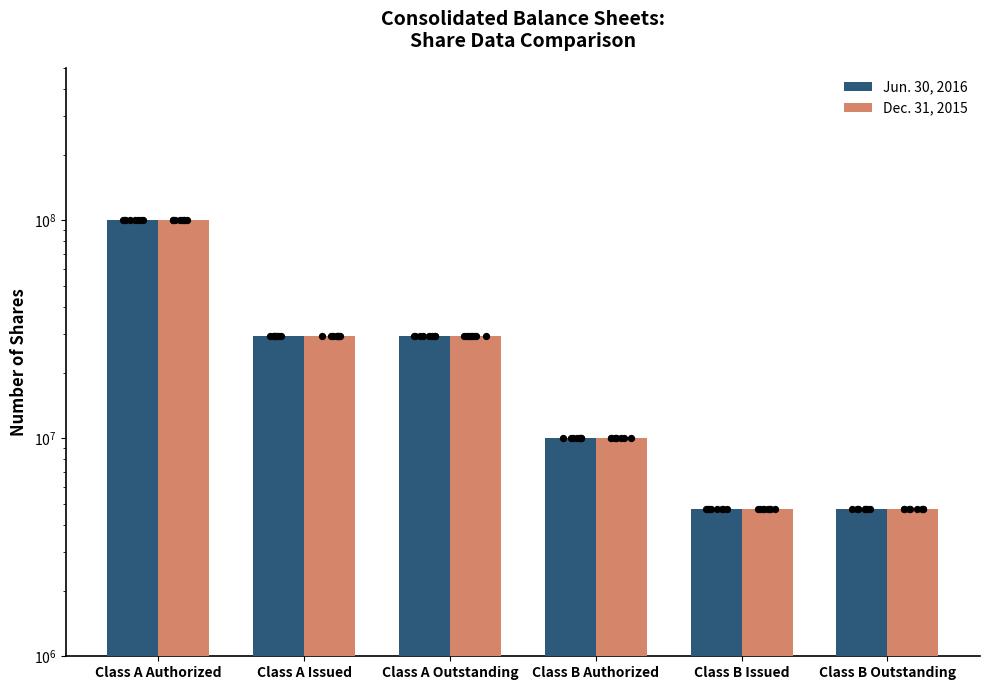

Which series has the largest Y range (max minus min)?

Jun. 30, 2016